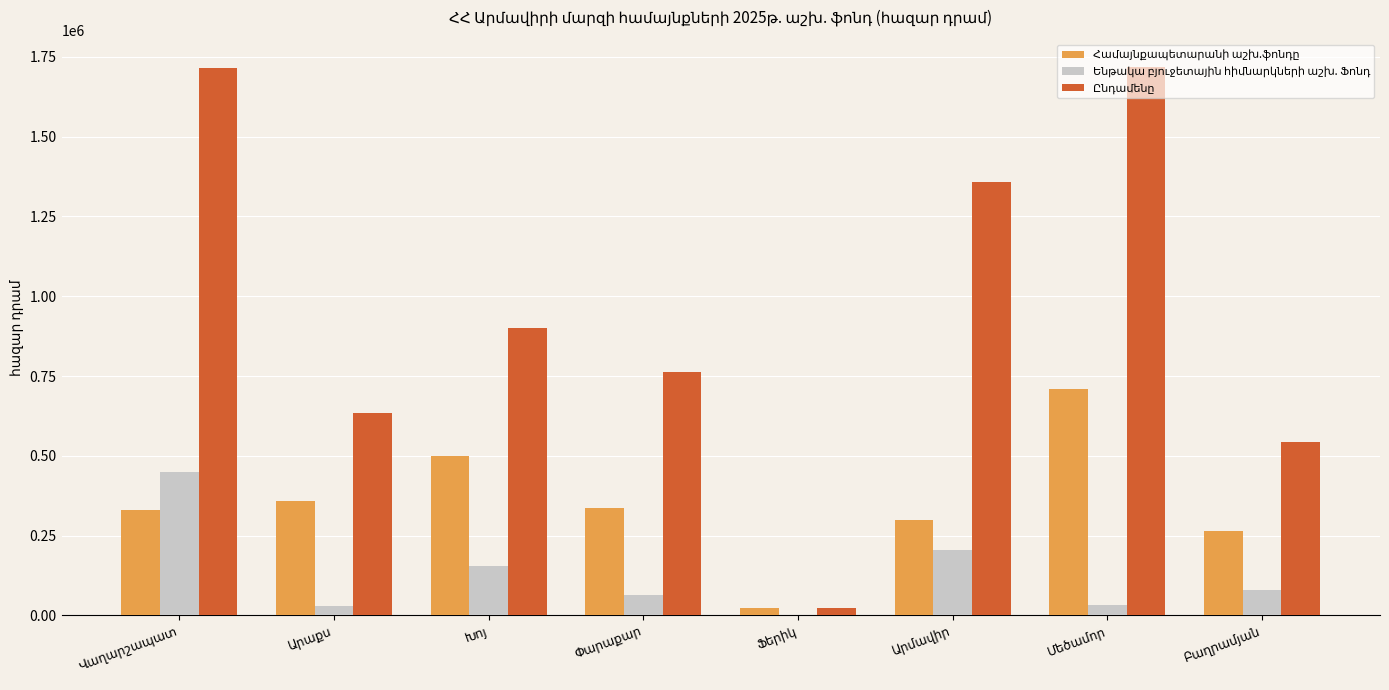

What is the greatest value displayed?

1718317.6